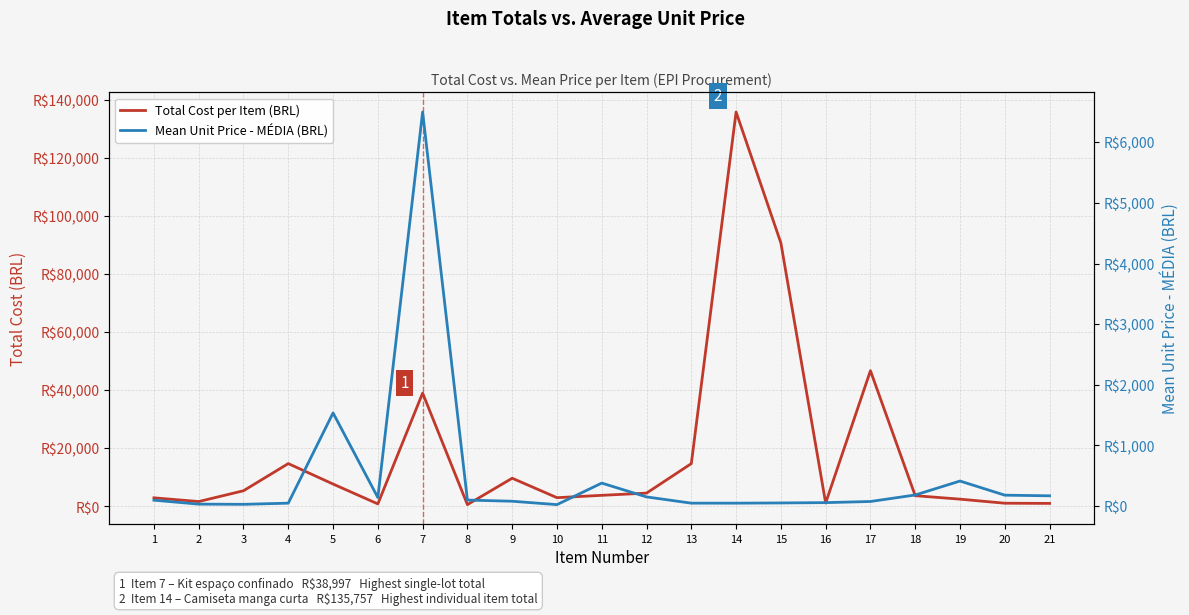

True or false: Mean Unit Price - MÉDIA (BRL) and Total Cost per Item (BRL) intersect in this chart.

False